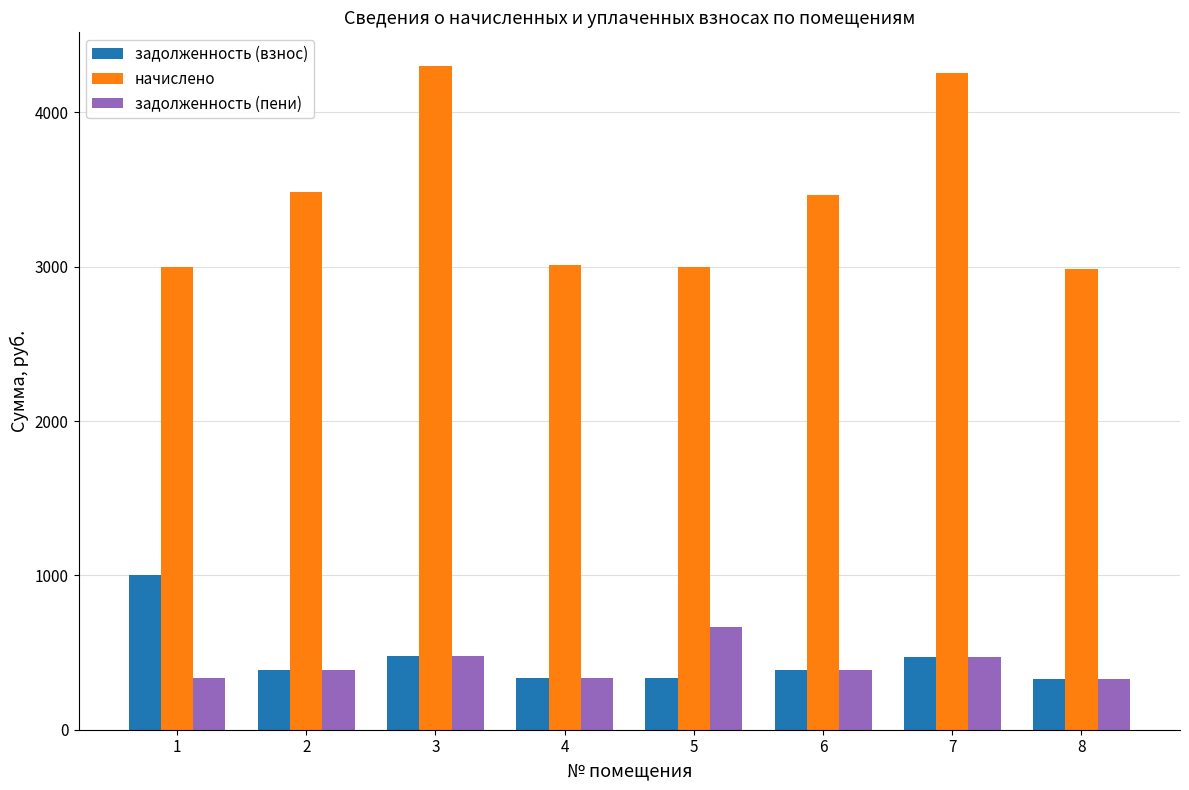

What is the difference between the начислено values at 7 and 8?

1274.3